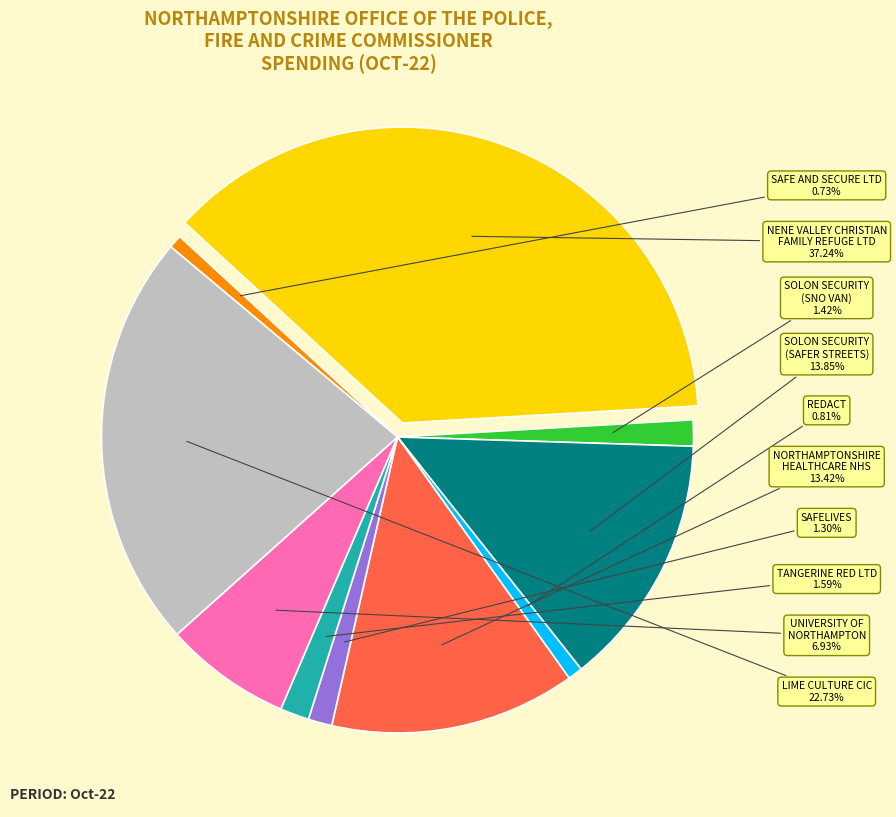

What percentage is NOT represented by LIME CULTURE CIC?

77.3%